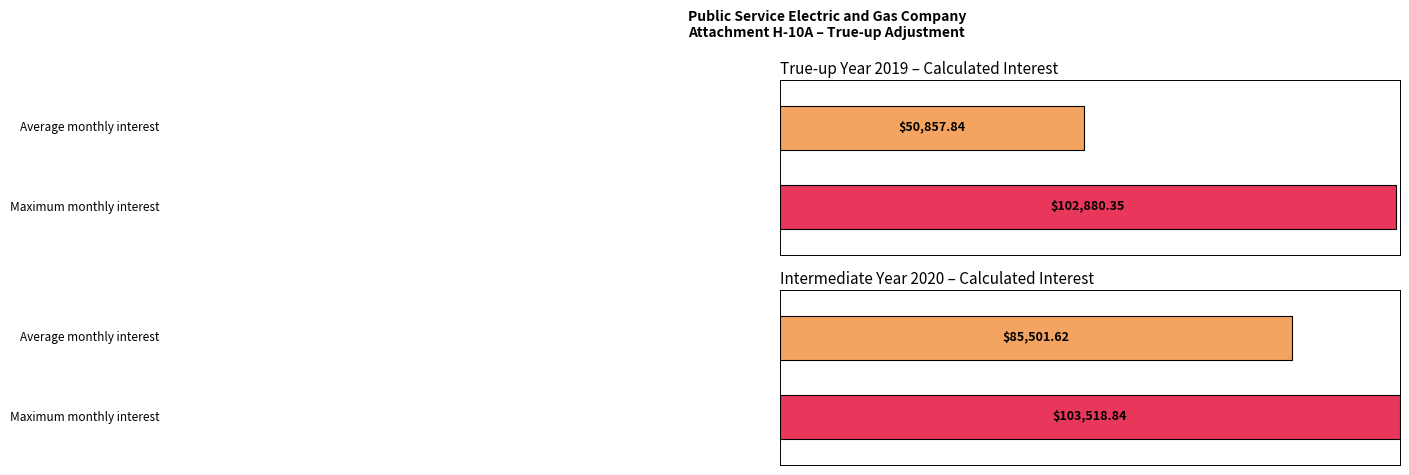

The Maximum utilization series shows 157822.8 at 2020-06. True or false?

False